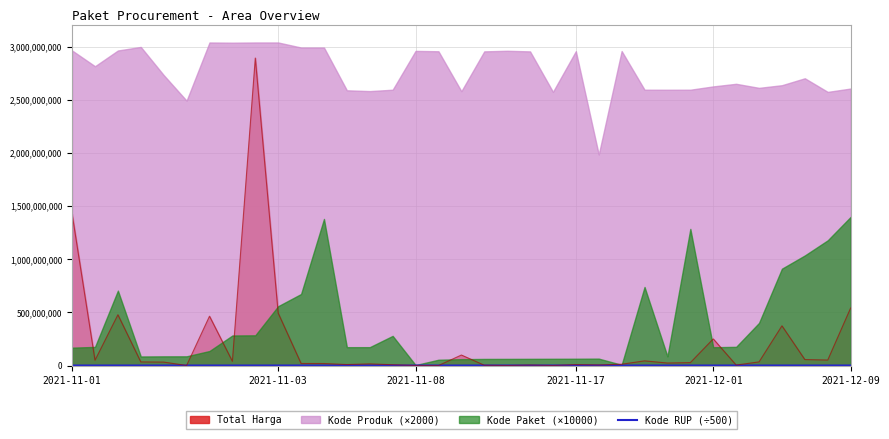

How many values exceed 60178?

29